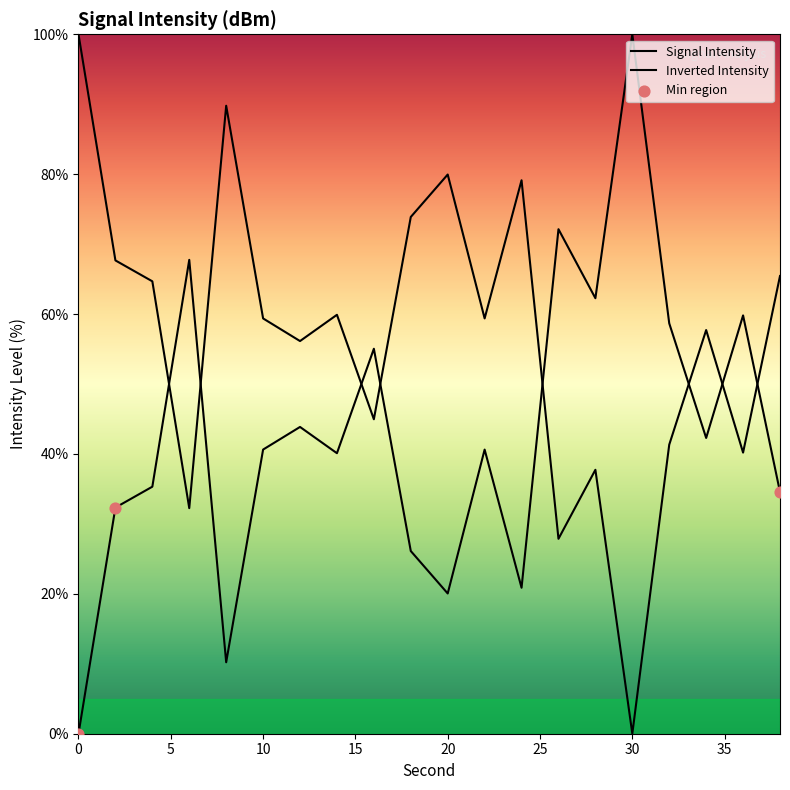

Which has a higher value, 30 or 36?

30